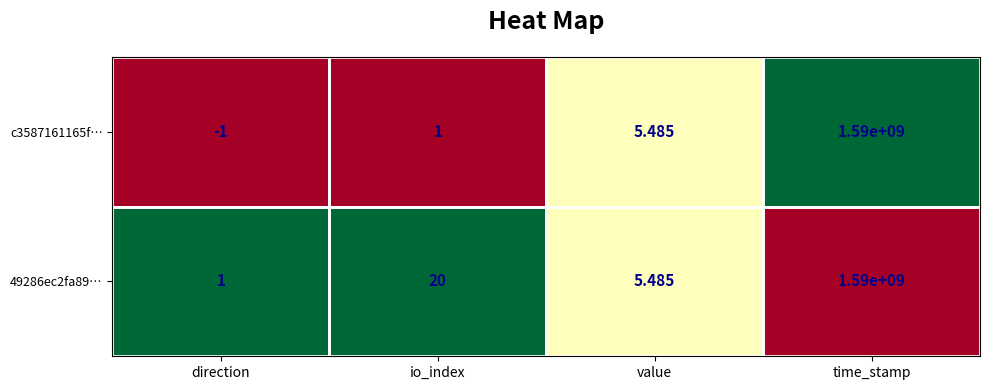

At direction, list the series in order from smallest to largest.

c3587161165f…, 49286ec2fa89…